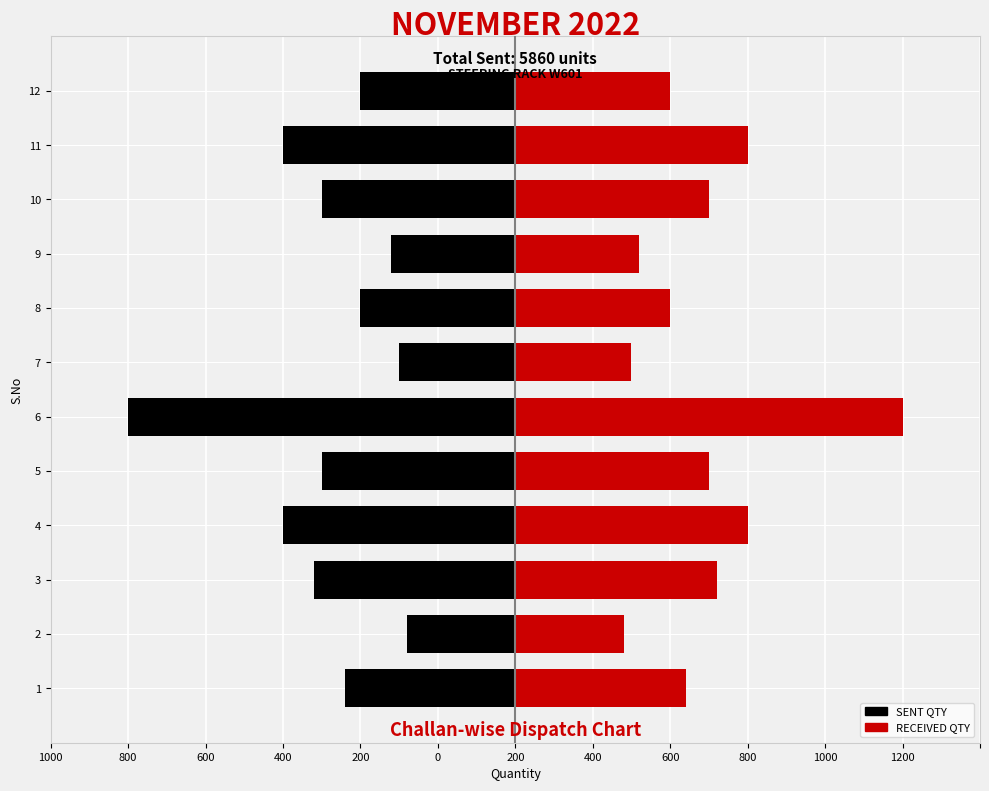

How many bars are there in each group?

2